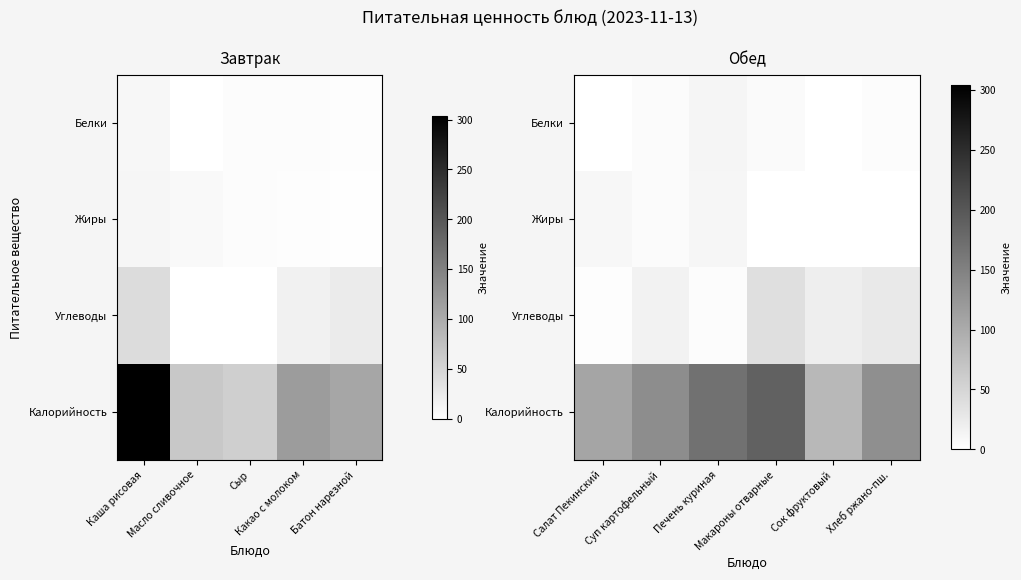

What is the difference between the maximum and minimum values in the Белки series?

11.5